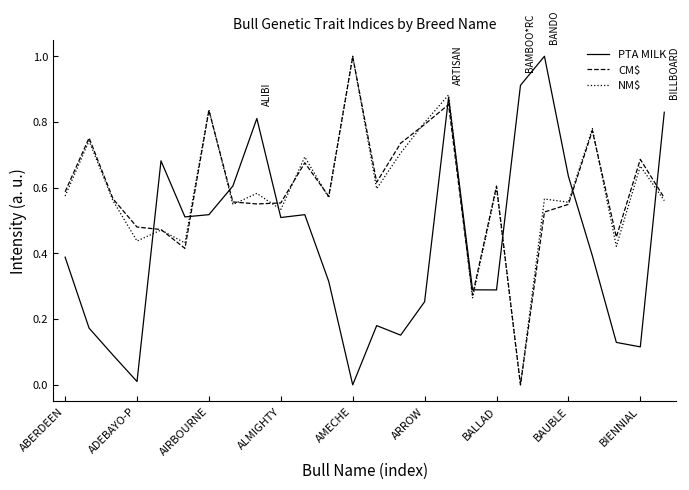

True or false: NM$ and CM$ intersect in this chart.

True